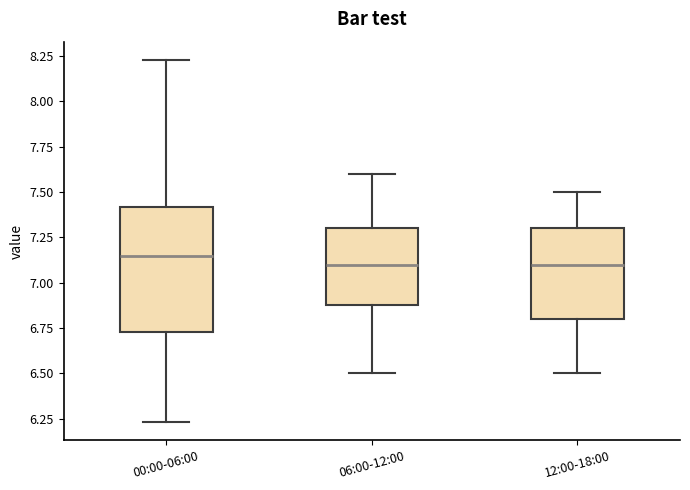

Reading left to right, transcribe this box plot: for each box, give where its median line is, the range the box spans, and where its two whiskers end, as read against the y-axis. The values are not printed on the chart, so give them approximately, as read against the axis.

00:00-06:00: median 7.15, box 6.75 to 7.40, whiskers 6.25 to 8.25
06:00-12:00: median 7.10, box 6.90 to 7.30, whiskers 6.50 to 7.60
12:00-18:00: median 7.10, box 6.80 to 7.30, whiskers 6.50 to 7.50